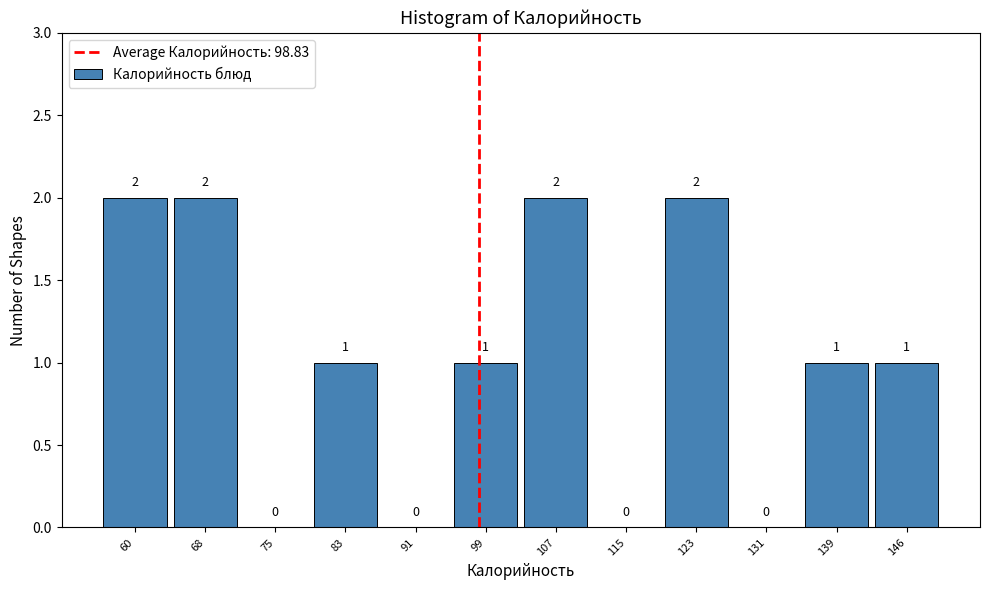

Reading left to right, transcribe this chart: for each bar, give the range it covers on the x-axis and its height. The bar edges are not printed on the chart, so give them approximately, as read against the axis.

56 to 64: 2
64 to 72: 2
72 to 80: 0
80 to 88: 1
88 to 96: 0
96 to 104: 1
104 to 111: 2
111 to 119: 0
119 to 127: 2
127 to 135: 0
135 to 143: 1
143 to 151: 1